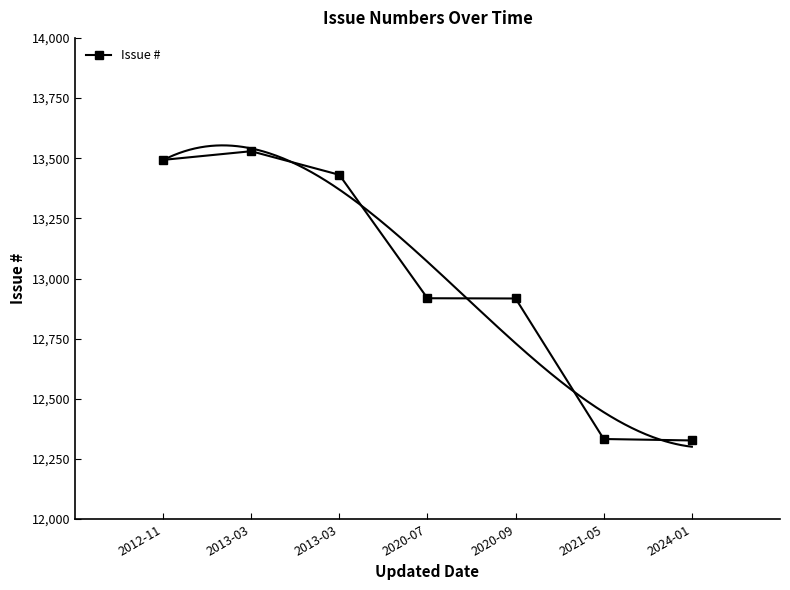

Rank the categories by value from highest to lowest.

2013-03, 2012-11, 2013-03, 2020-07, 2020-09, 2021-05, 2024-01